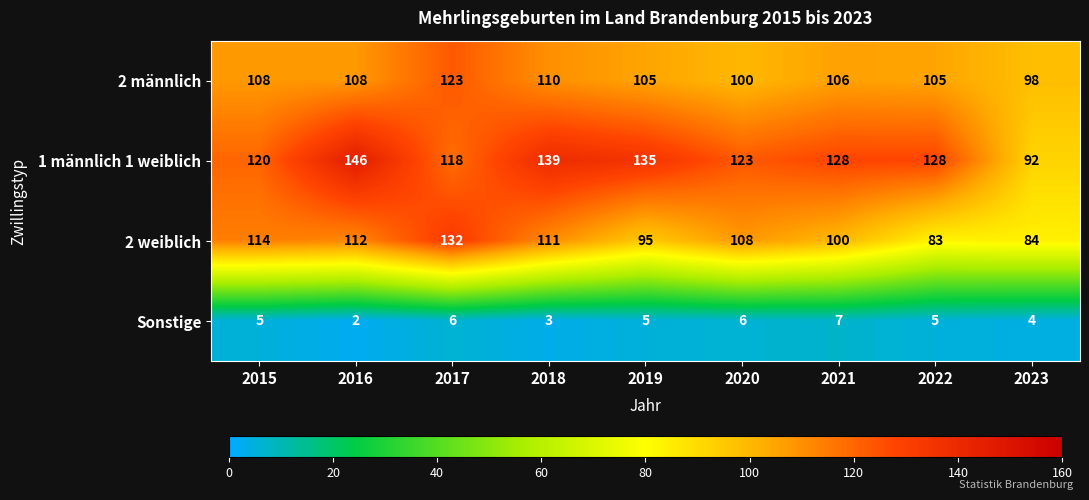

Rank the series by their maximum value, from lowest to highest.

Sonstige, 2 männlich, 2 weiblich, 1 männlich 1 weiblich